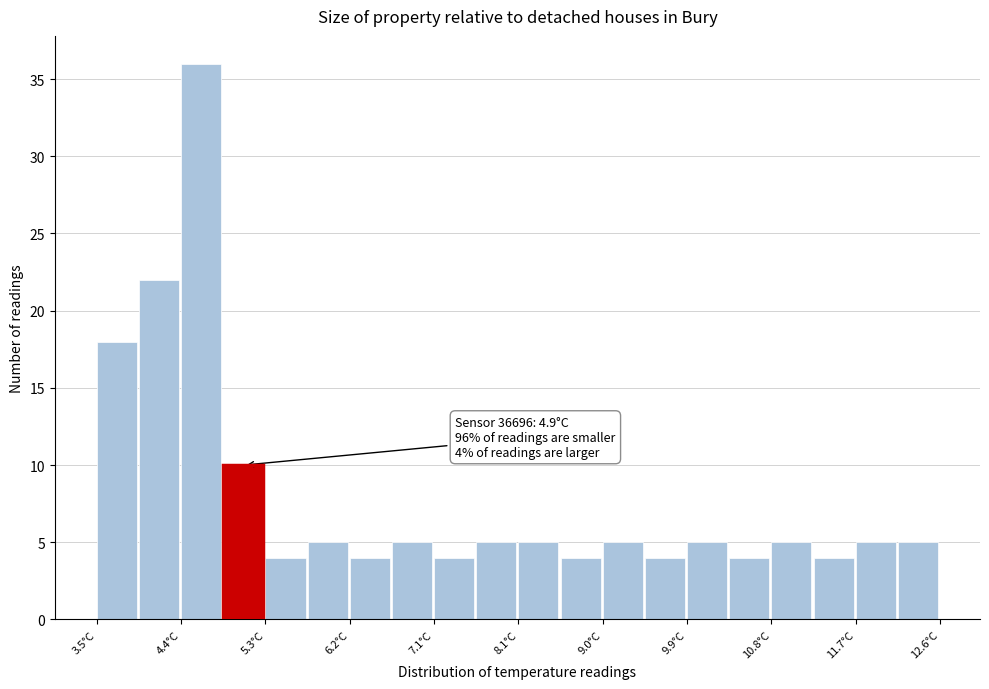

Which range on the x-axis has the tallest bar?

4.4 to 4.9